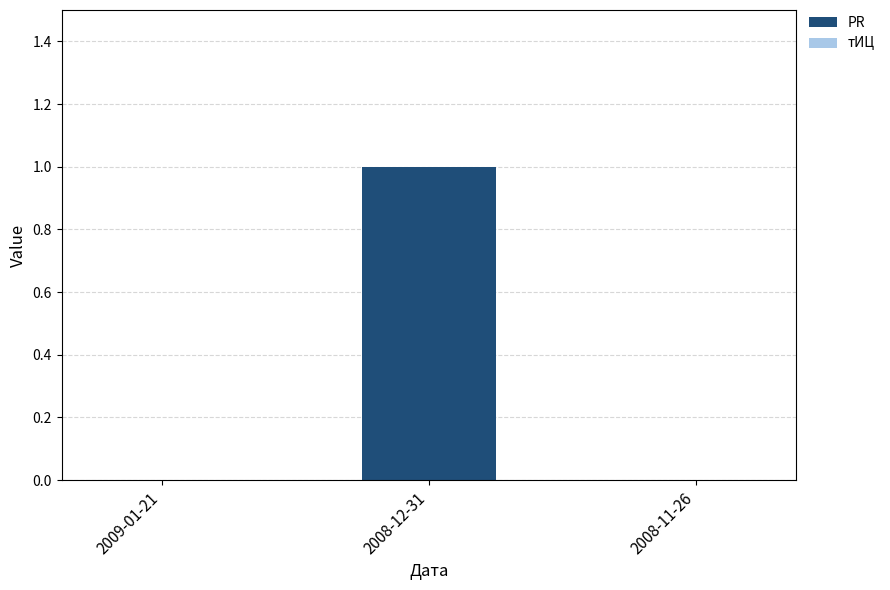

What is the change in value from 2009-01-21 to 2008-12-31?

+1